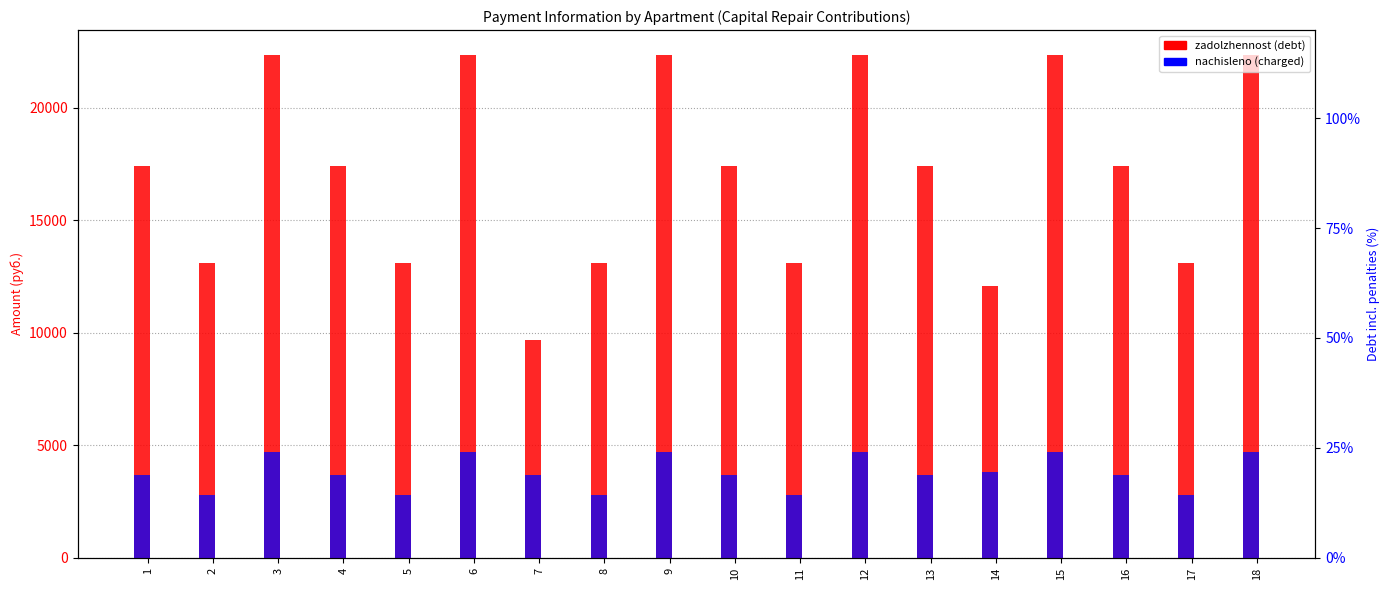

What is the average value of the zadolzhennost series?

17134.5